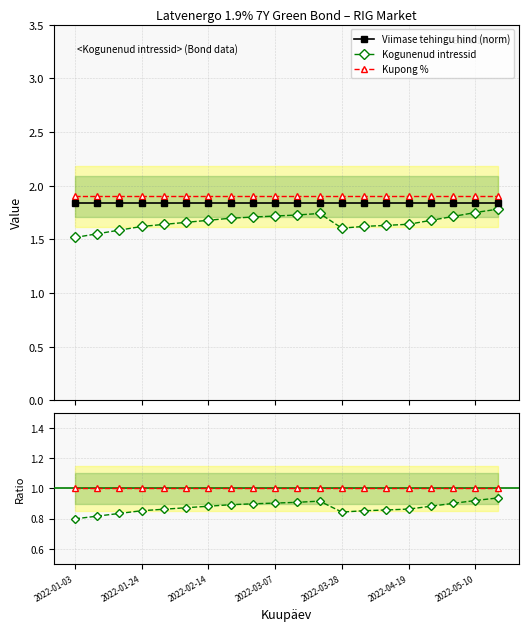

What is the value of the Viimase tehingu hind (norm) point at the 9th from the left?

1.8